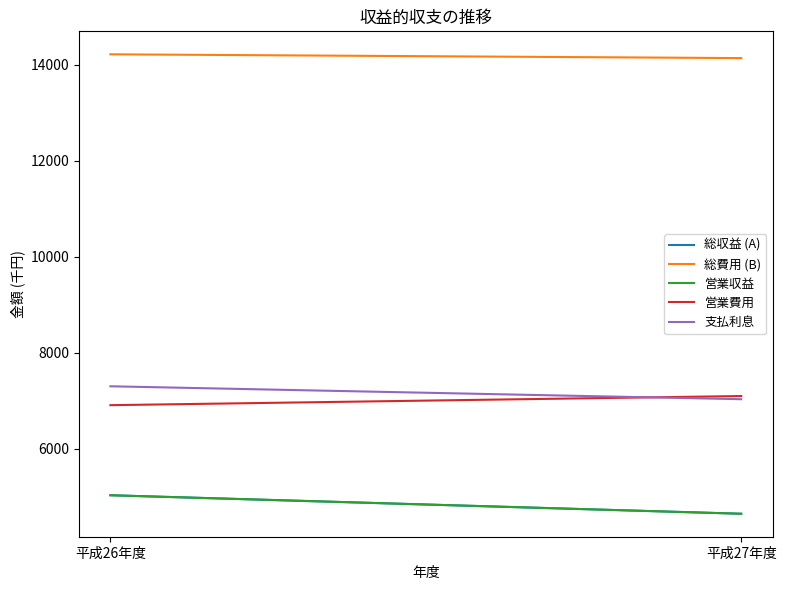

How many 営業費用 values are between 6910 and 7100?

2